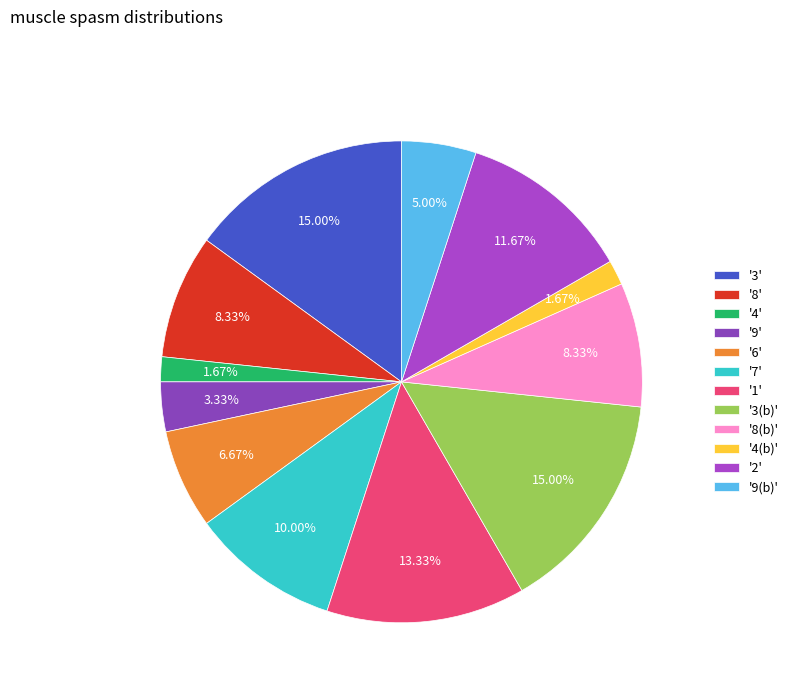

How many slices are in this pie chart?

12